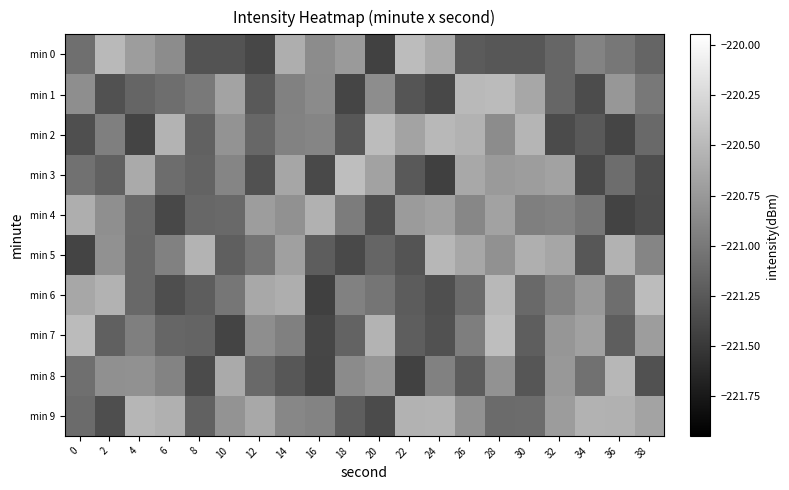

What is the difference between the highest and lowest values at 8?

0.8